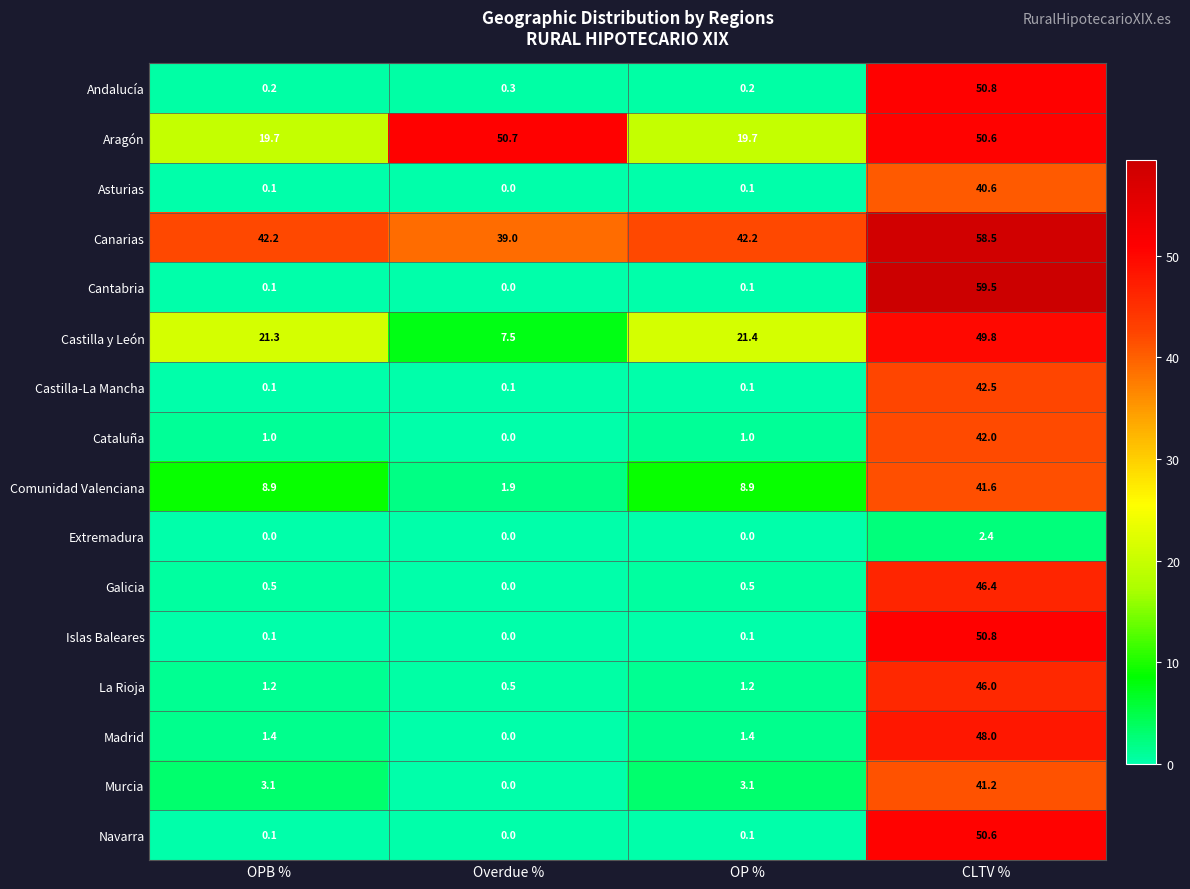

What is the sum of the Galicia values at Overdue % and CLTV %?

46.4